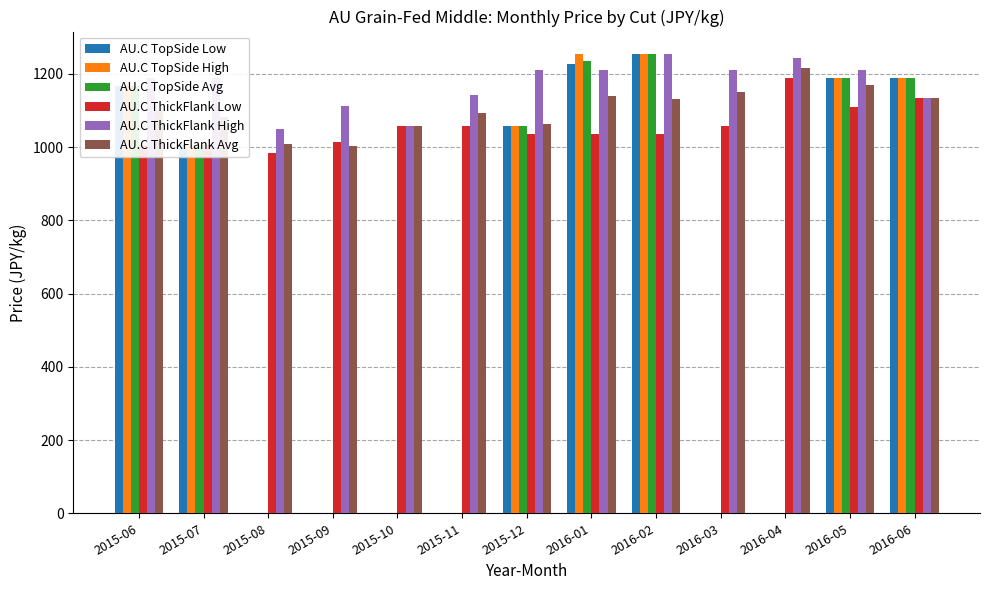

The value of AU.C ThickFlank Avg at 2015-08 is 1007.9. True or false?

True